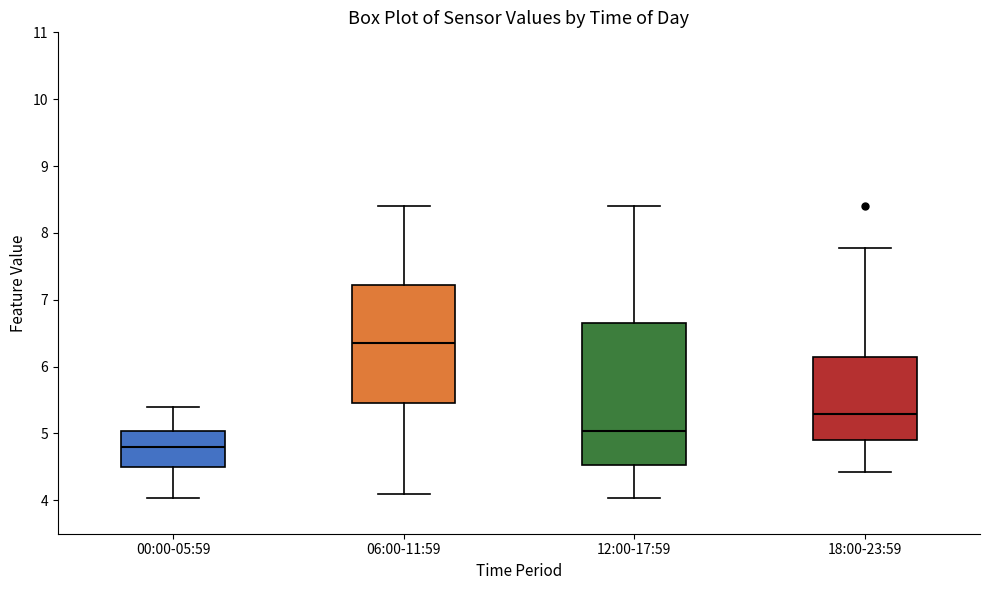

Where is the lower edge of the box for 18:00-23:59 on the y-axis? The values are not printed on the chart, so give them approximately, as read against the axis.

4.9